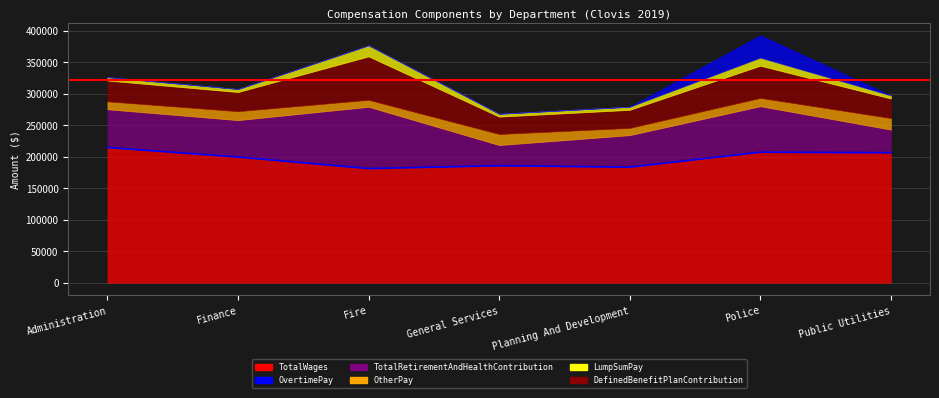

At which category does LumpSumPay reach its first local valley?

Finance